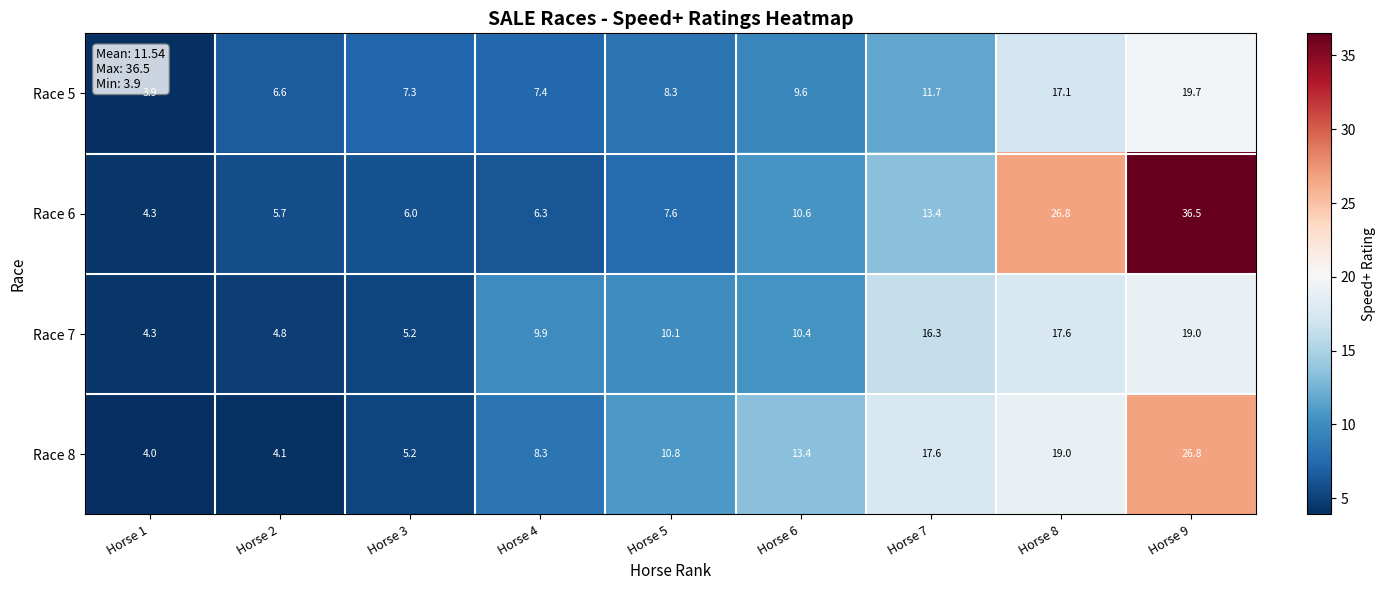

What is the greatest value displayed?

36.5